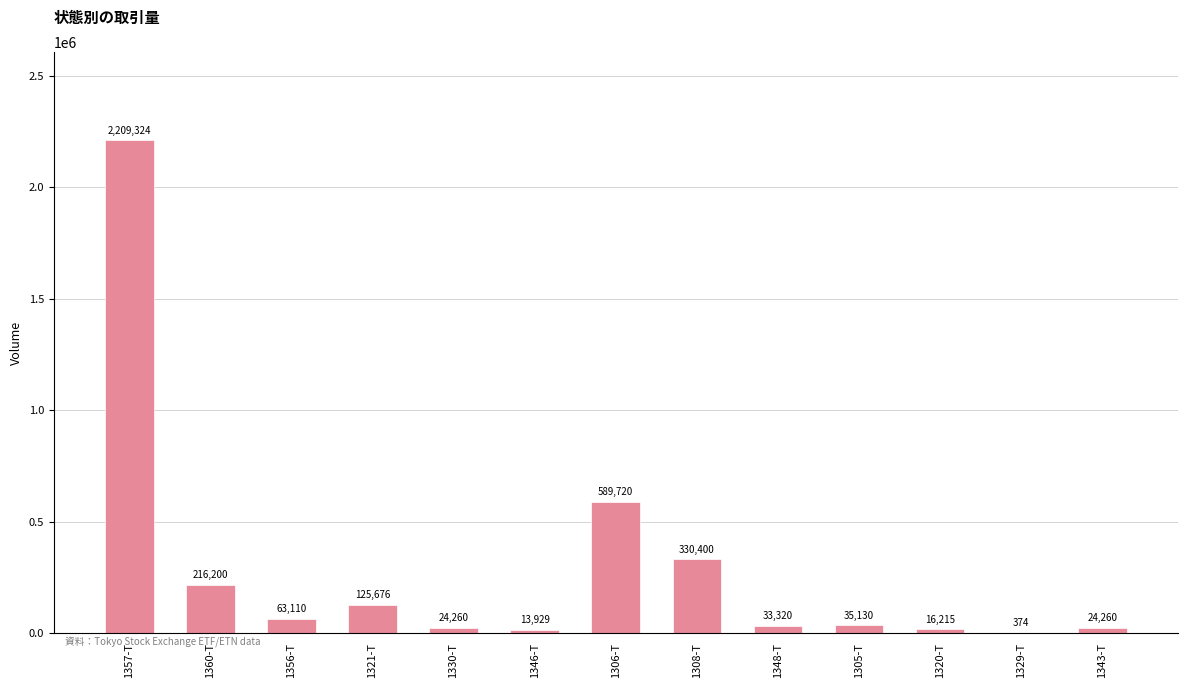

The chart shows a value of 45103 at 1360-T. True or false?

False